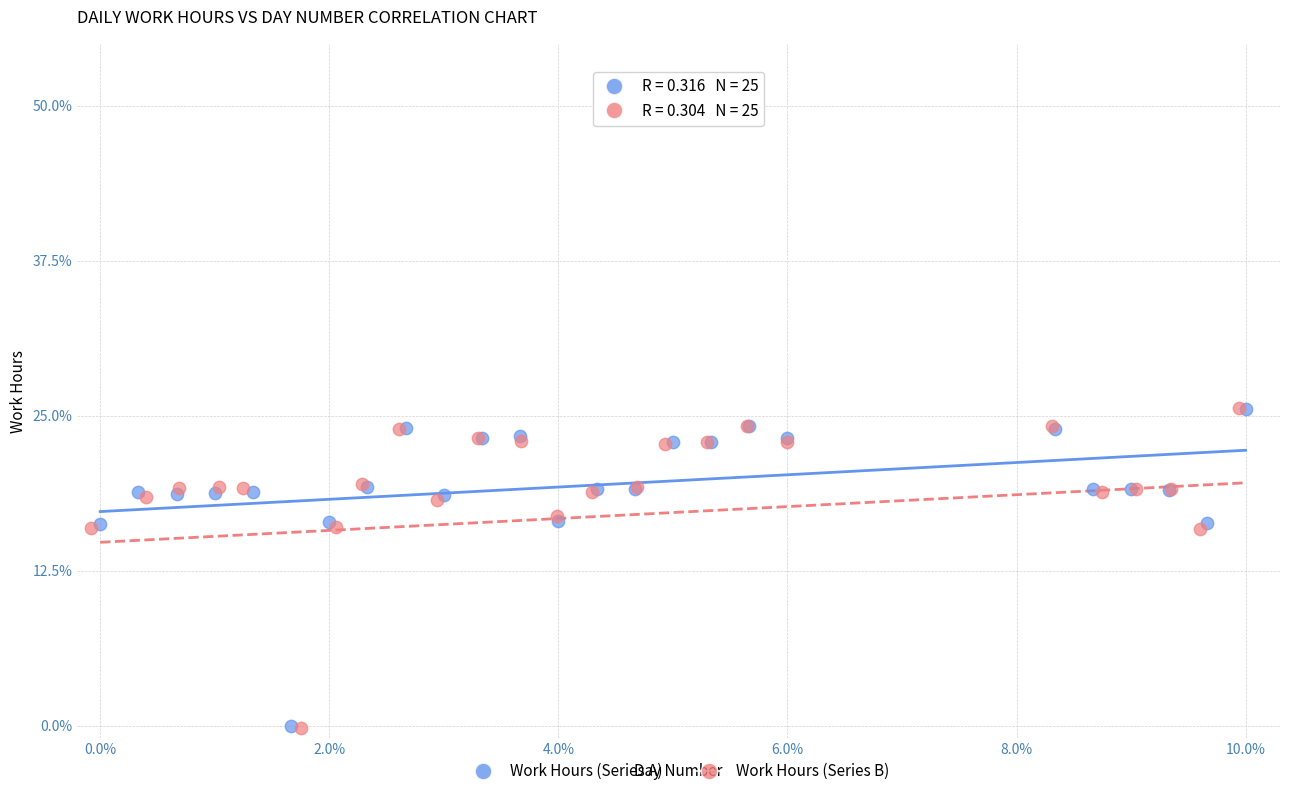

What are all the series names shown in the legend?

Work Hours (Series A), Work Hours (Series B)